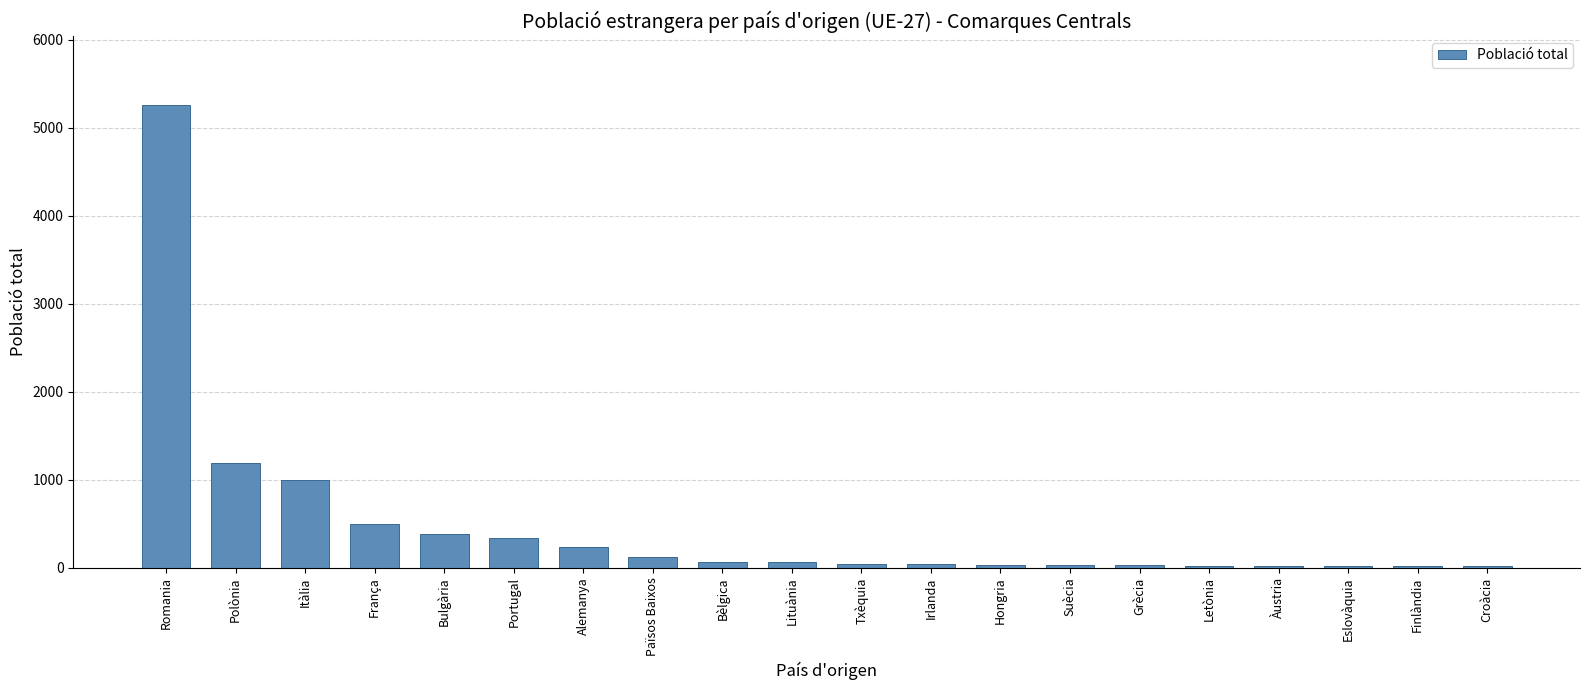

At which label is the value closest to 2635?

Polònia